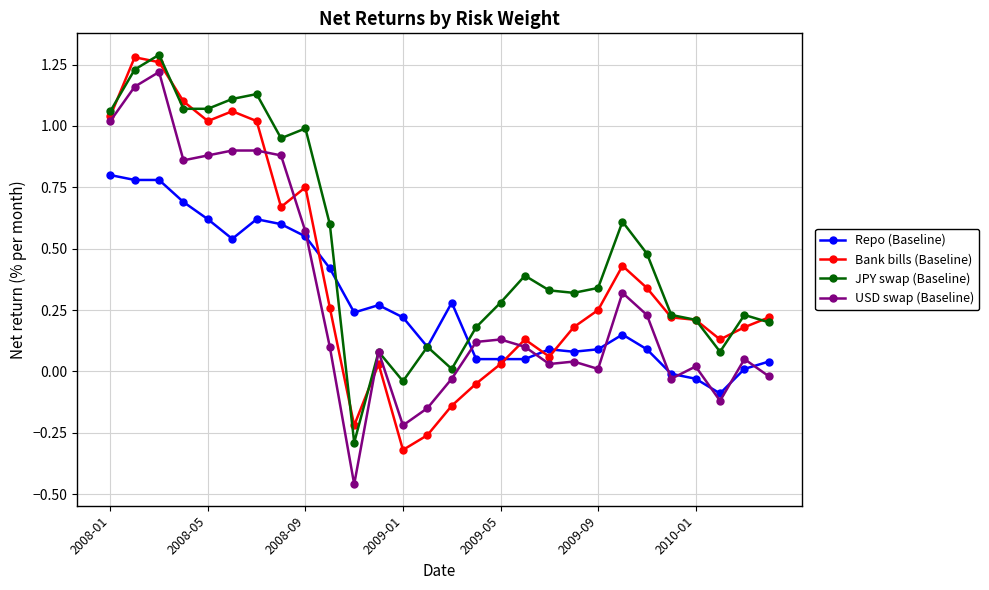

True or false: JPY swap (Baseline) has more than 2 interior local peaks.

True